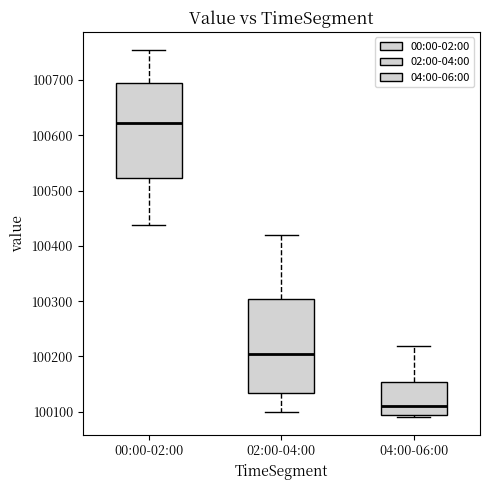

Where does the median line of the box for 02:00-04:00 sit on the y-axis? The values are not printed on the chart, so give them approximately, as read against the axis.

100200